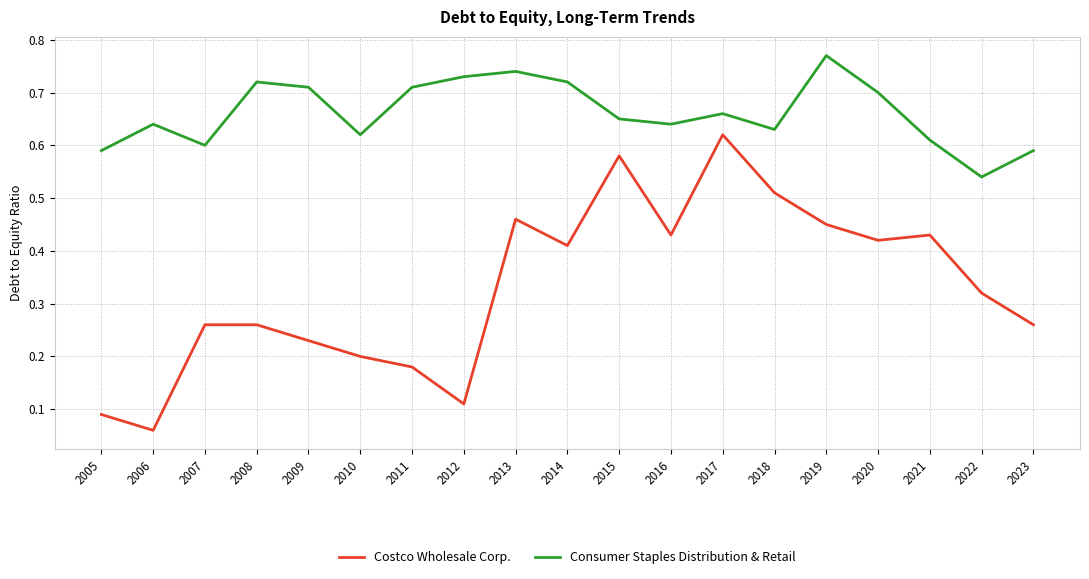

The Consumer Staples Distribution & Retail series shows 0.7 at 2014. True or false?

True